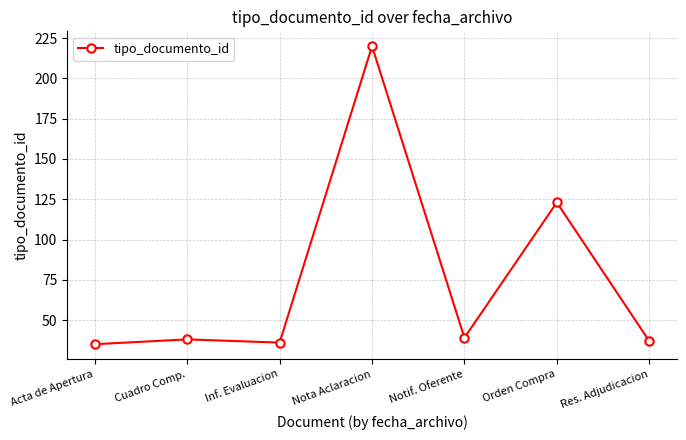

What is the difference between the maximum and minimum values?

185